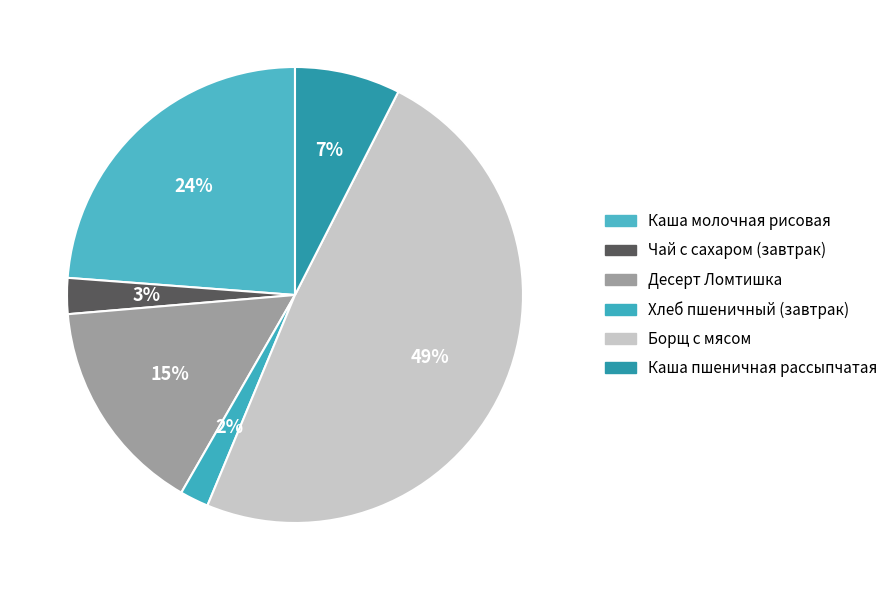

Does Чай с сахаром (завтрак) represent more than half of the total?

No